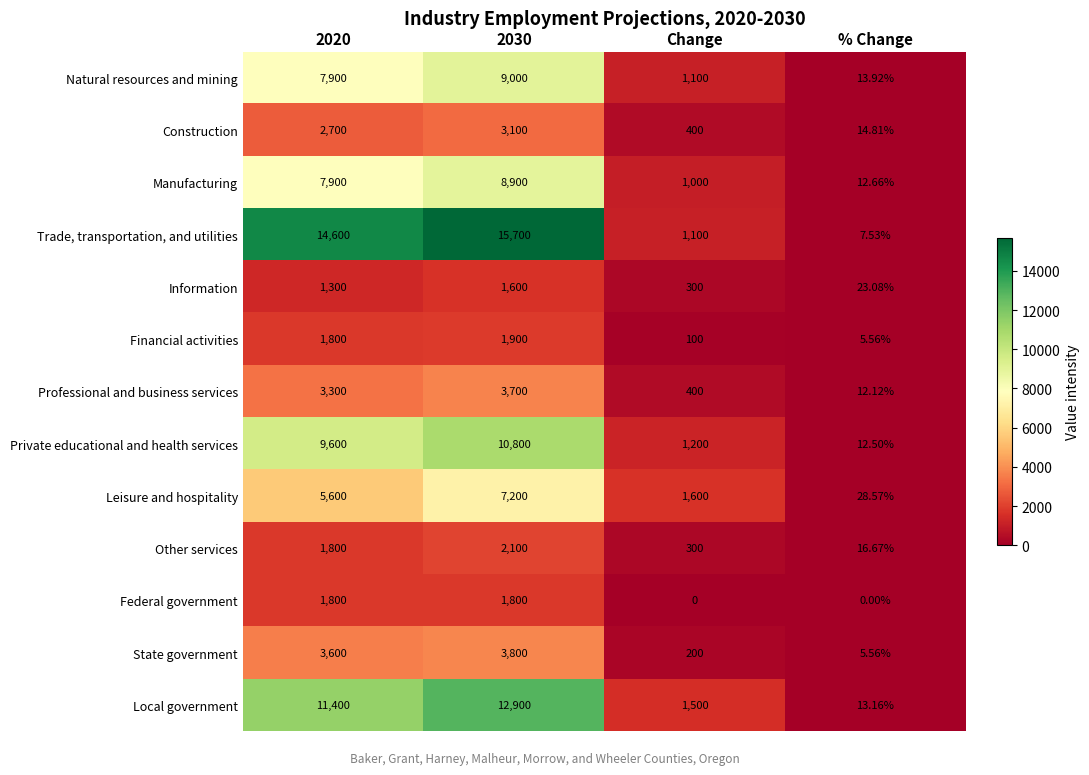

At which category is the sum across all series the highest?

2030